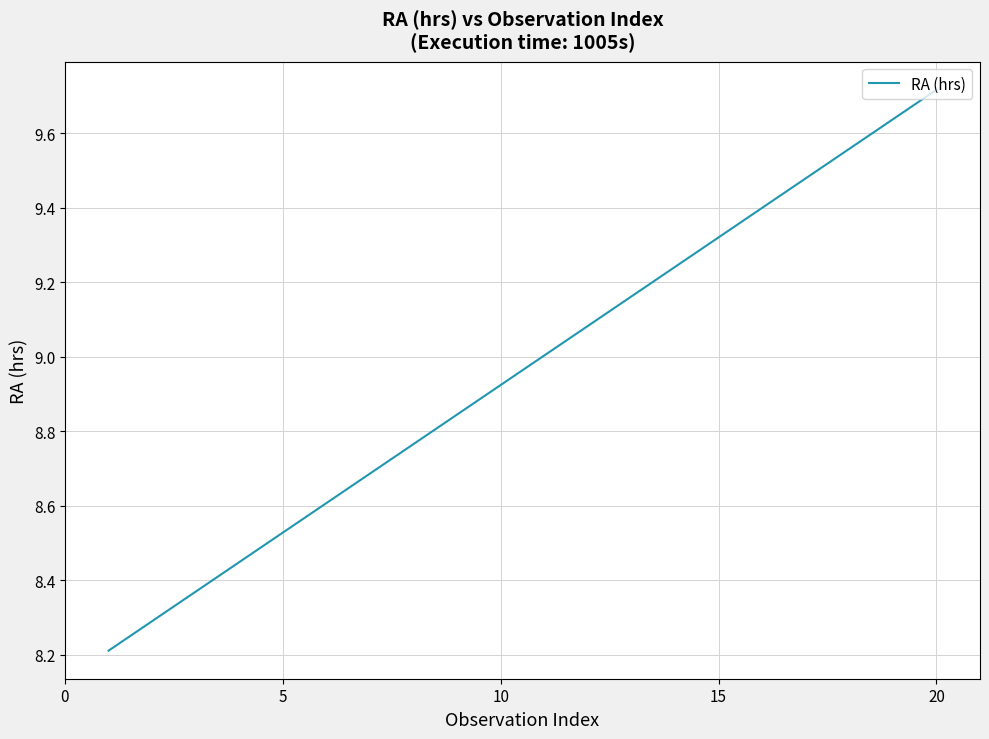

What is the difference between the maximum and minimum values?

1.5